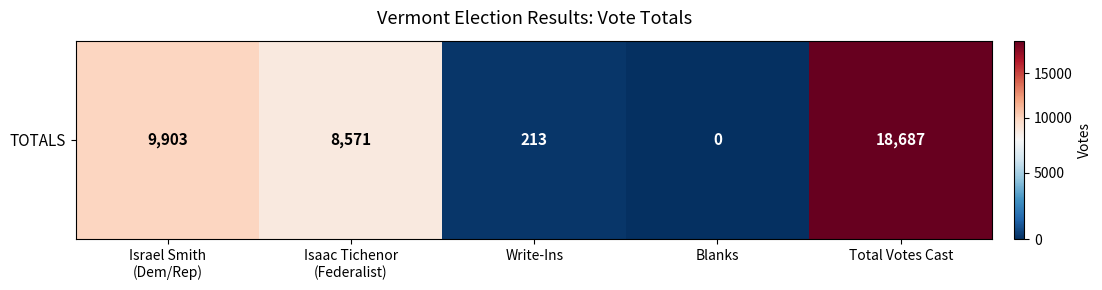

True or false: the data shows 379 at Write-Ins.

False